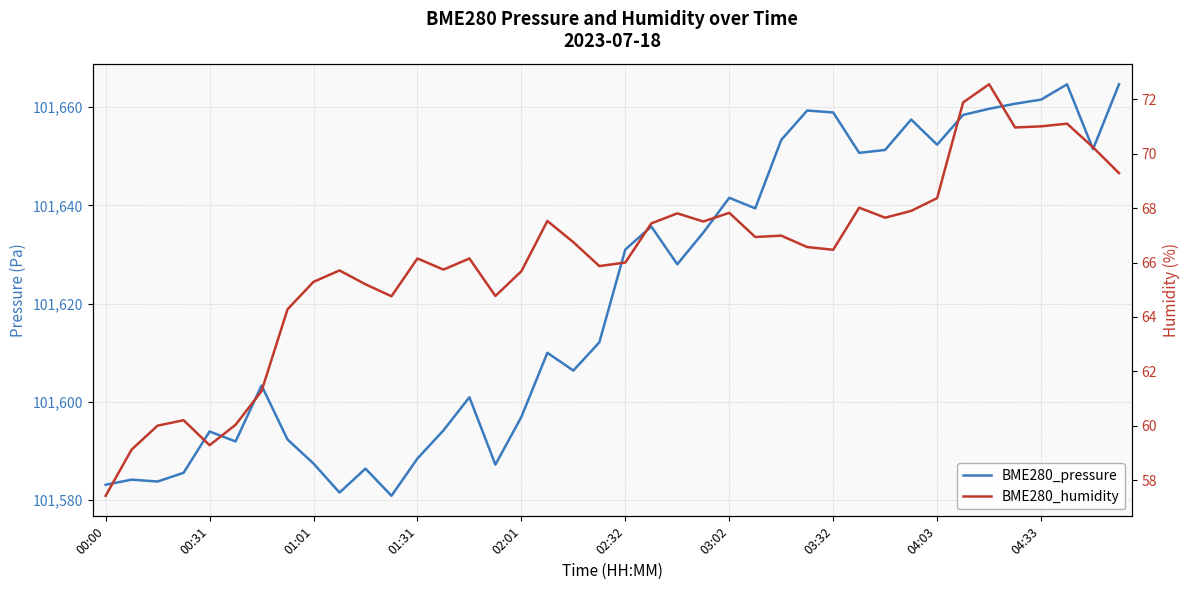

At which category is the sum across all series the highest?

37